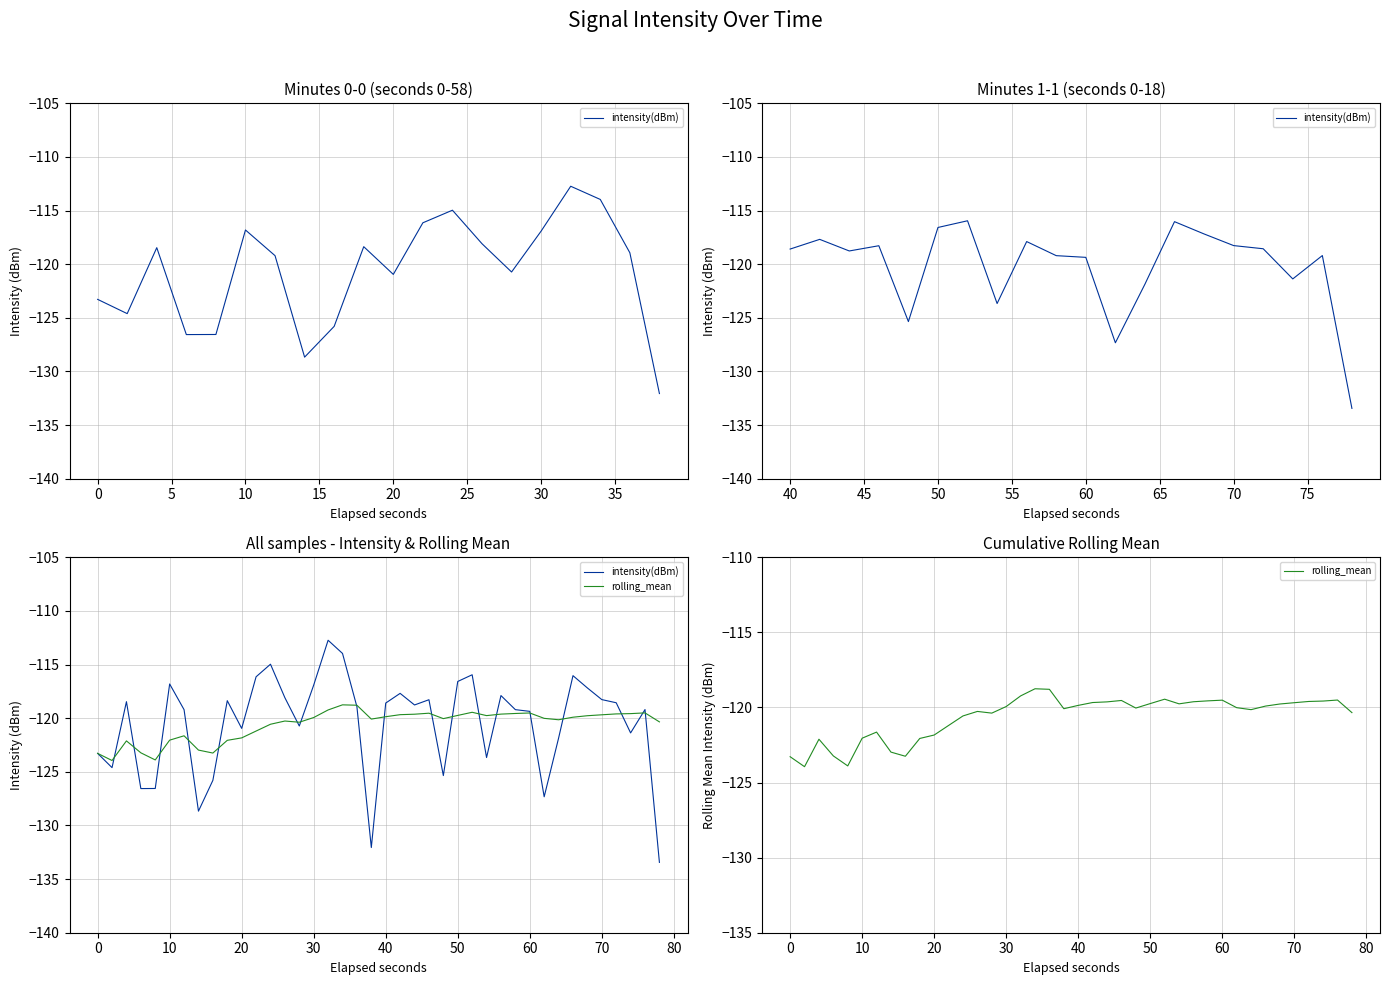

Rank the series by their maximum value, from lowest to highest.

rolling_mean, intensity(dBm)